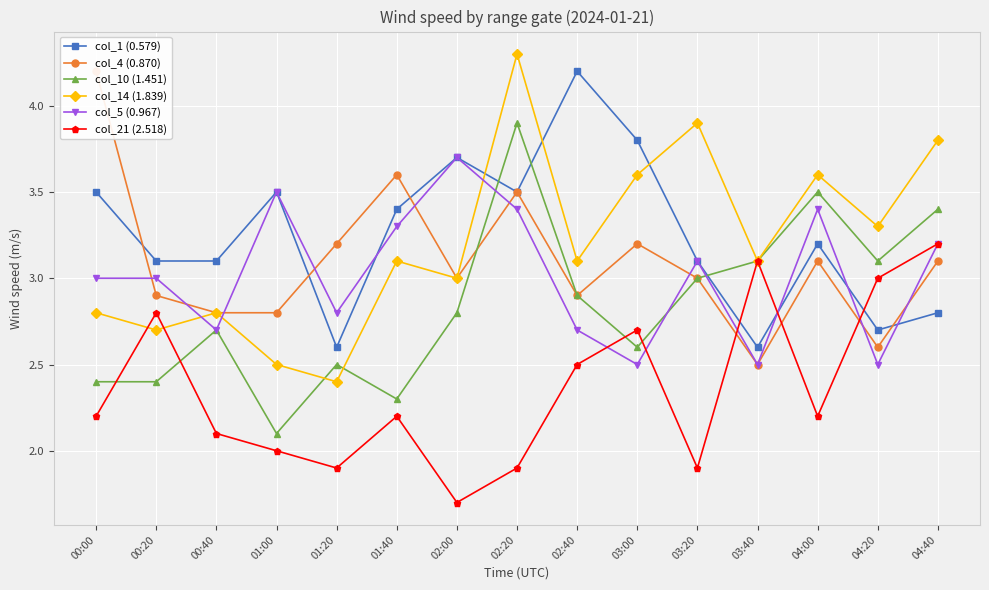

How many data points in col_1 (0.579) are above 3?

11